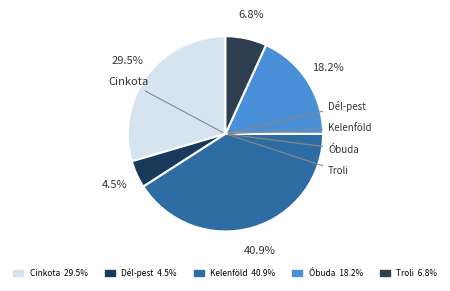

Which category has the smallest portion of the pie?

Dél-pest